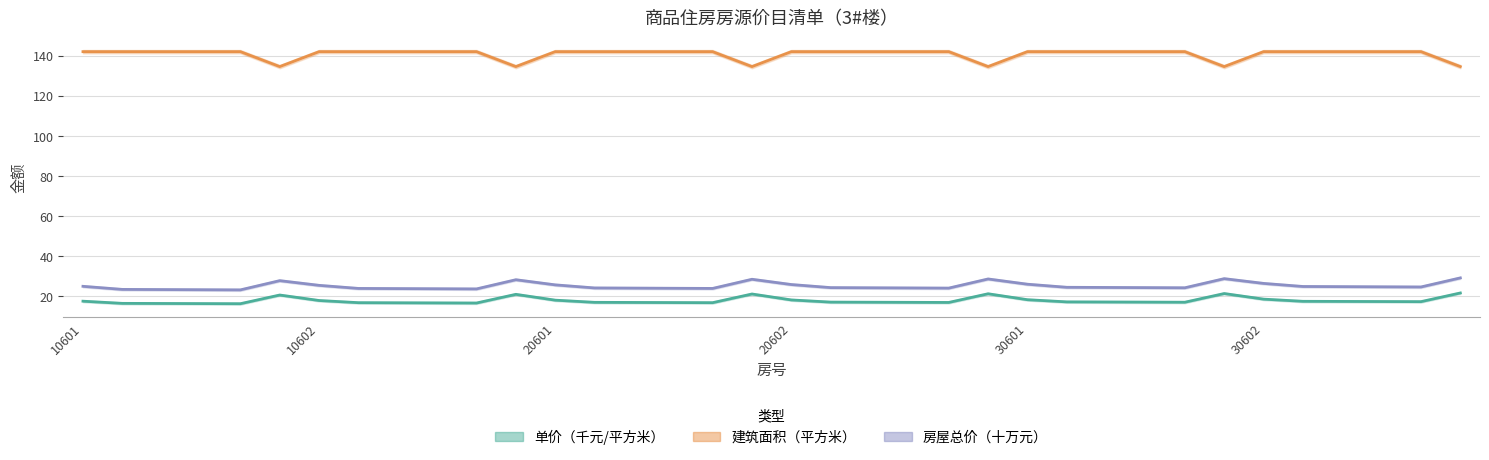

True or false: 建筑面积（平方米） and 房屋总价（元） intersect in this chart.

False